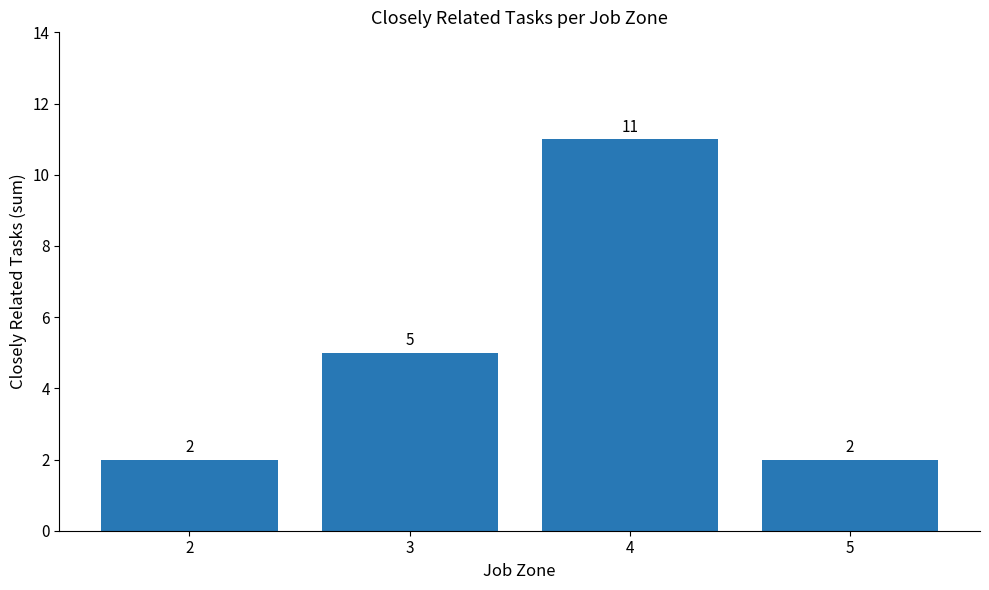

Is it true that the value at 5 is 4?

False